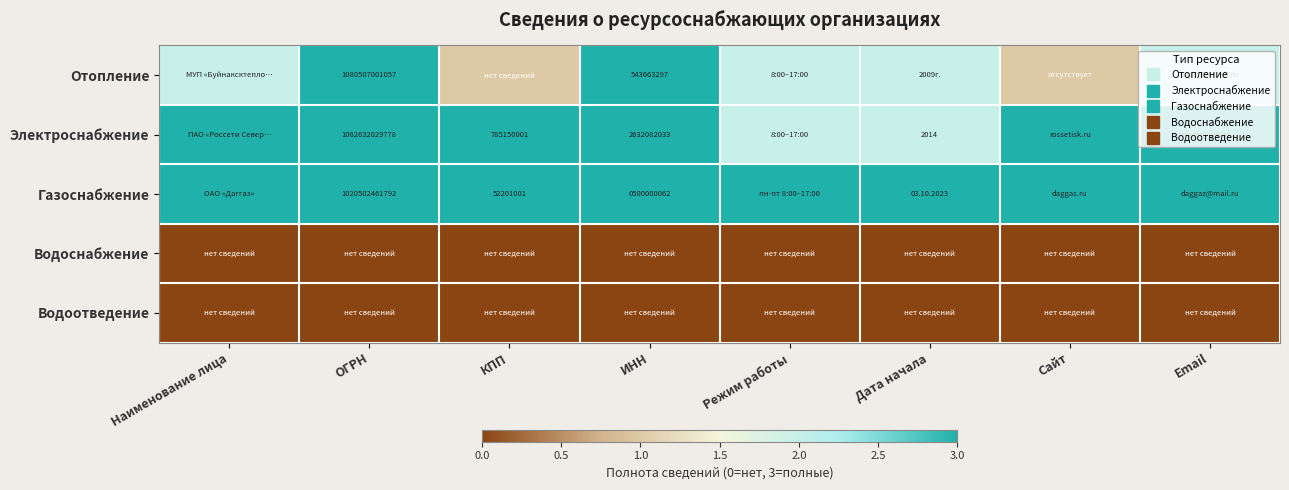

True or false: Отопление has a value of 3 at ИНН.

True